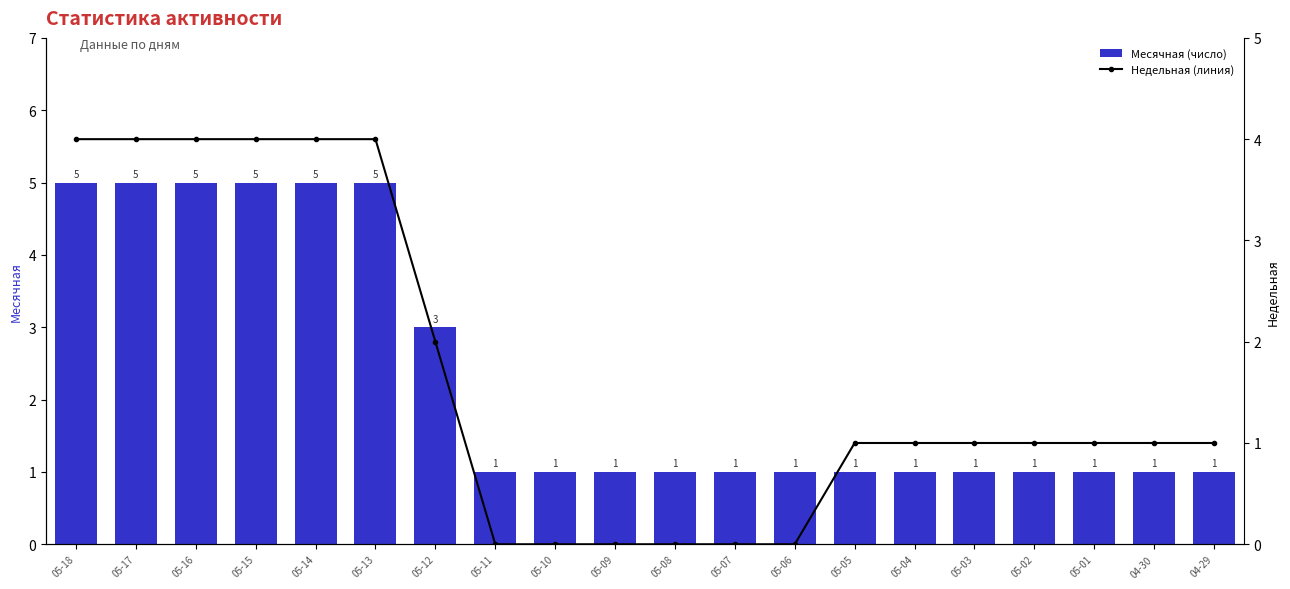

Which series has the largest range (max minus min)?

Месячная (число)